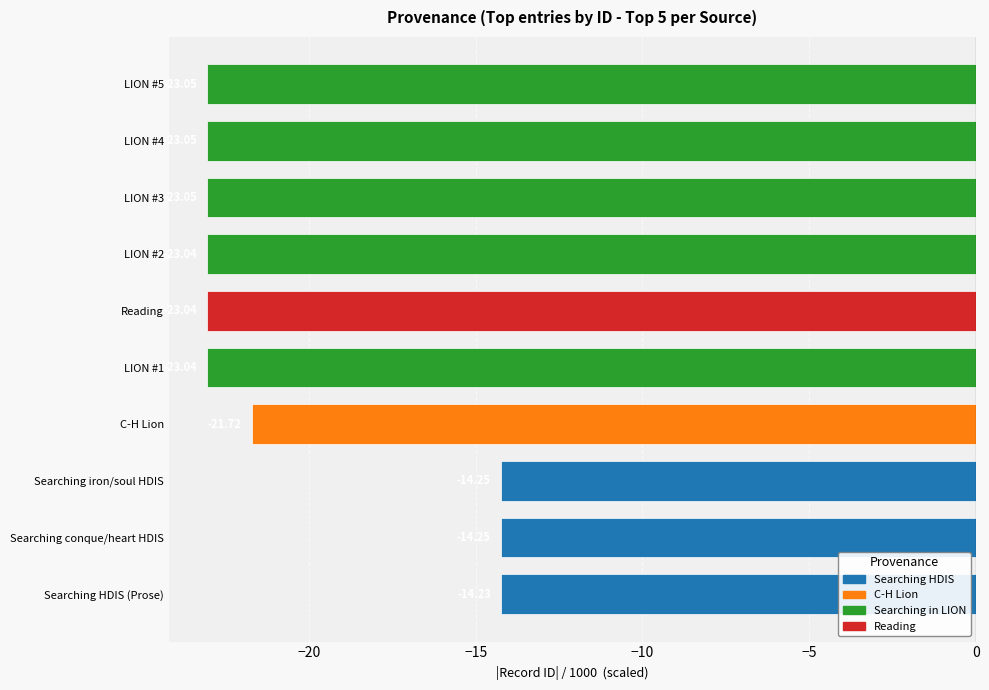

What is the sum of all values?

-202.7